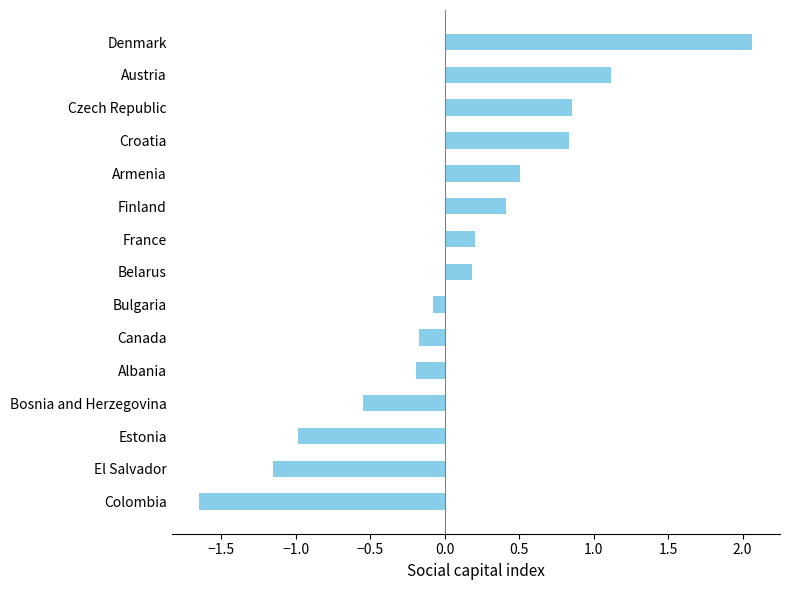

What is the change in value from Albania to Denmark?

+2.3